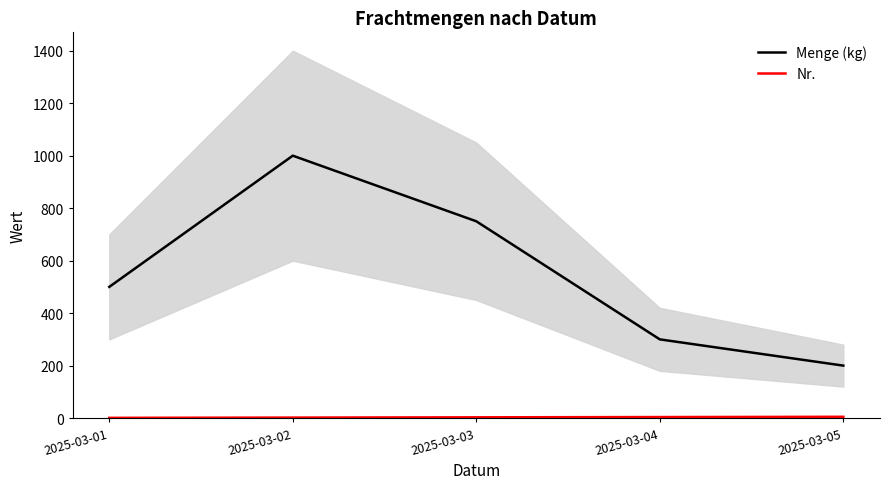

What is the minimum value shown in the chart?

1